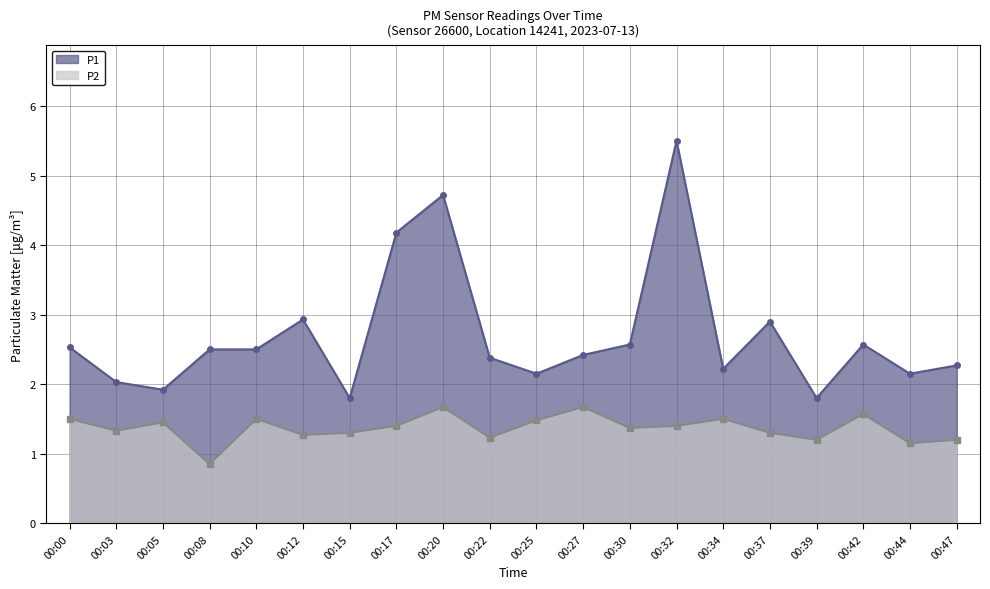

True or false: P2 and P1 intersect in this chart.

False